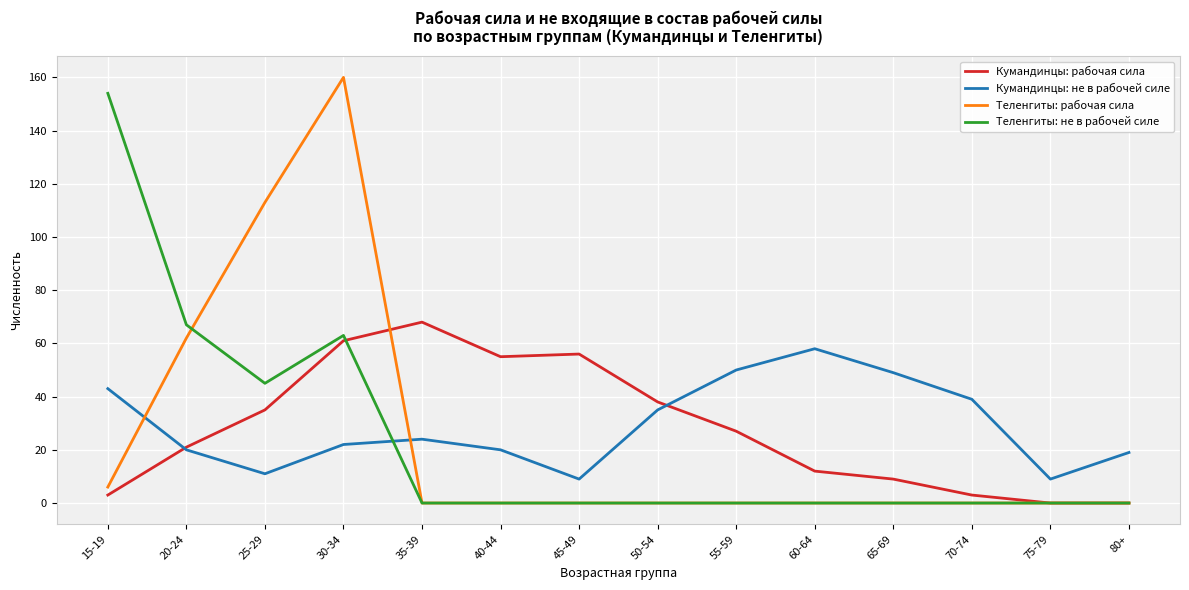

What position from the right is 70-74?

3